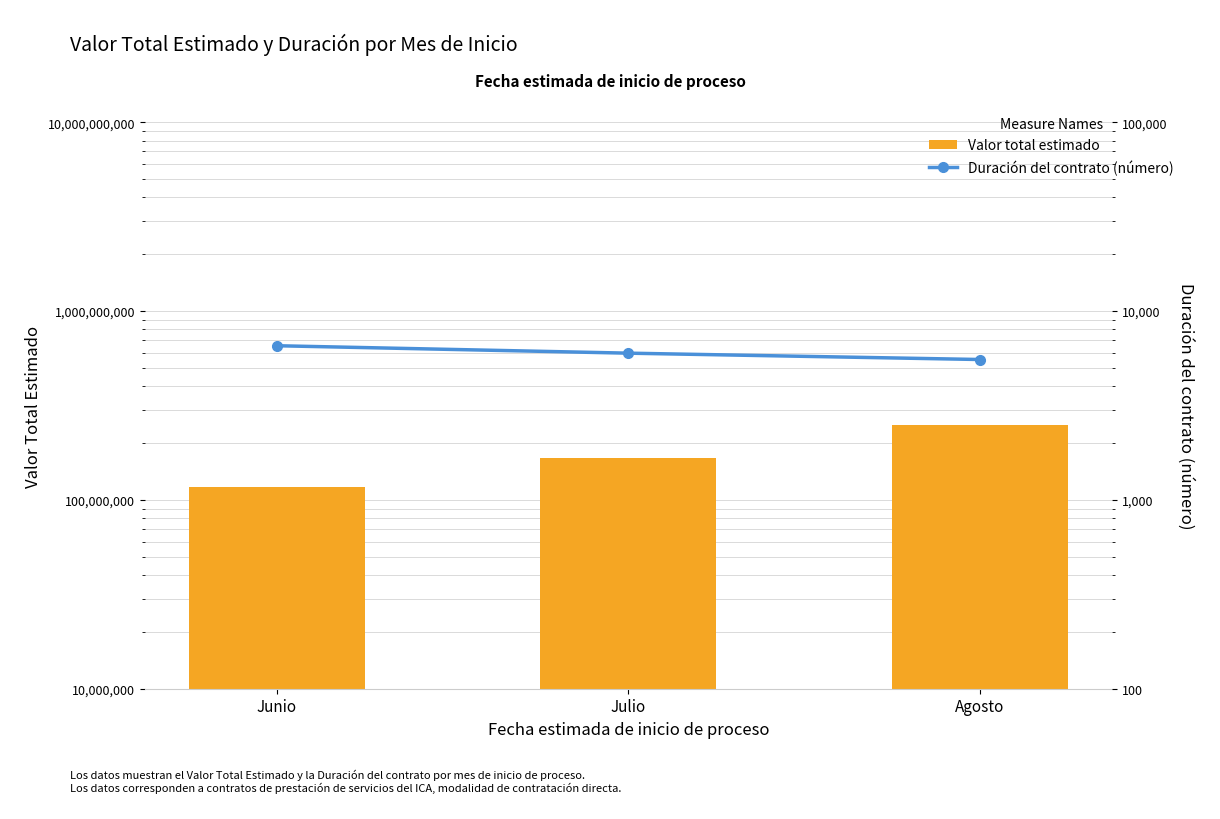

Reading left to right, list all the values displayed in this chart.

Valor total estimado: Junio=116538184	Julio=167369144	Agosto=249418736
Duración del contrato (número): Junio=6552	Julio=5984	Agosto=5538